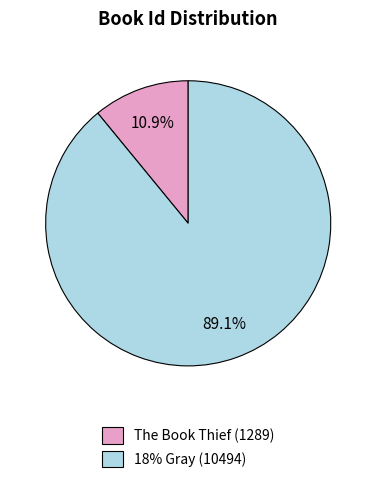

Which slice is the smallest?

The Book Thief